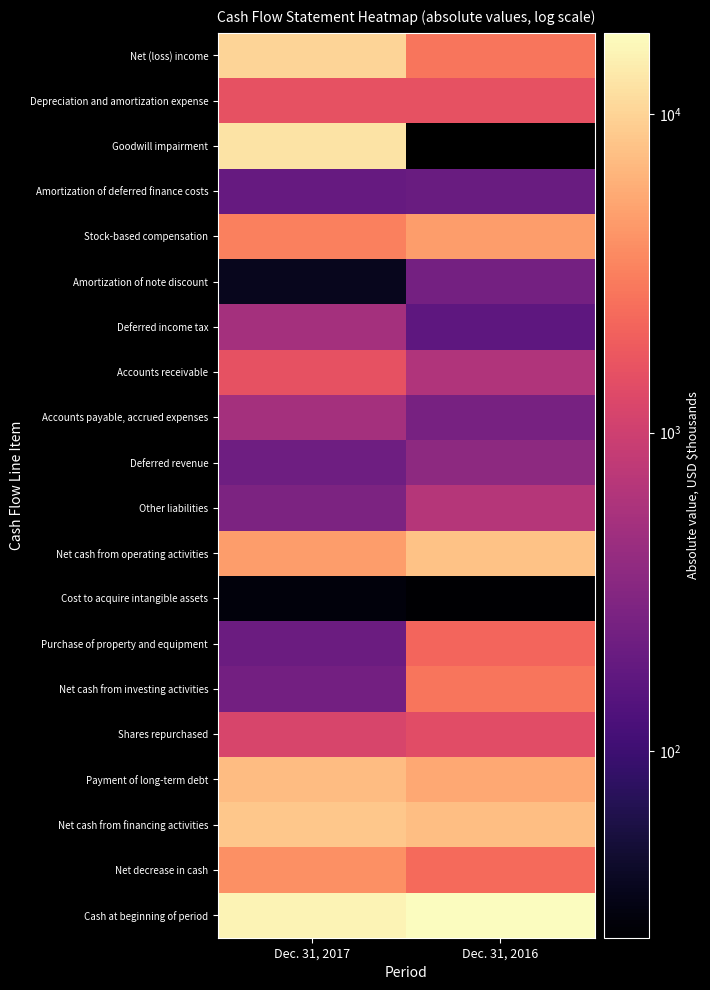

Where is Net cash from operating activities nearest to the value 6296?

Dec. 31, 2017